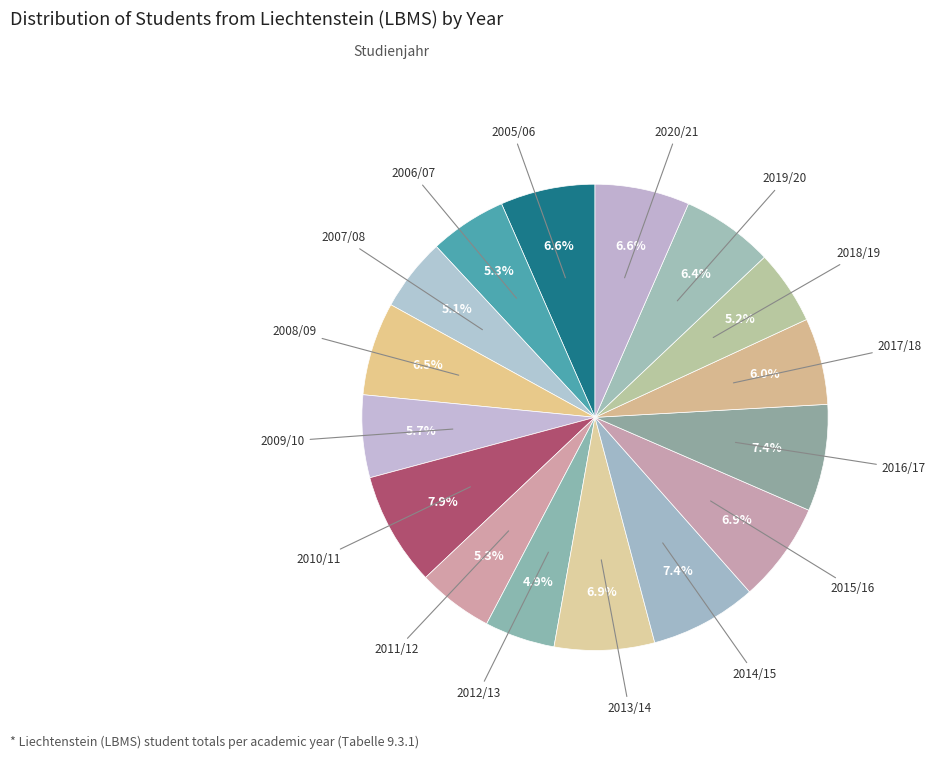

How many slices are in this pie chart?

16